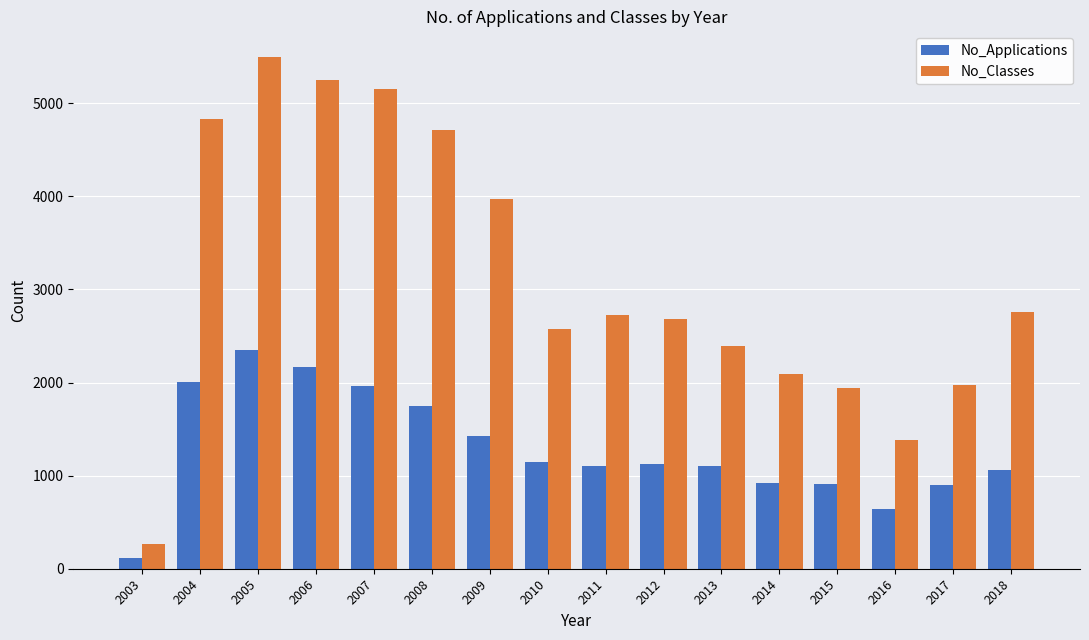

How many groups of bars are there?

16